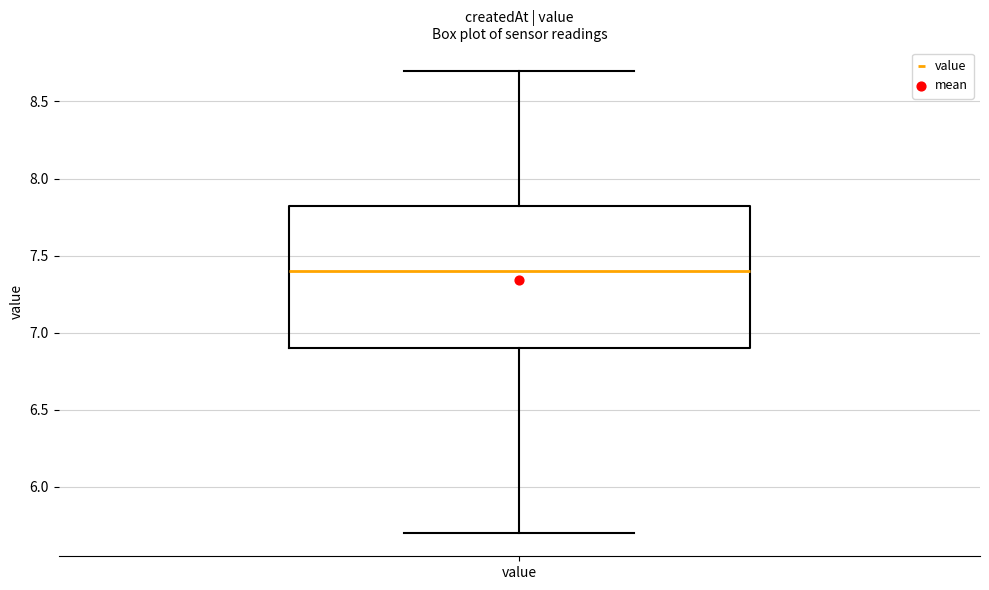

Read this box plot against the y-axis: the position of the median line, the range covered by the box, and the ends of both whiskers. The values are not printed on the chart, so give them approximately, as read against the axis.

median 7.40, box 6.90 to 7.85, whiskers 5.70 to 8.70